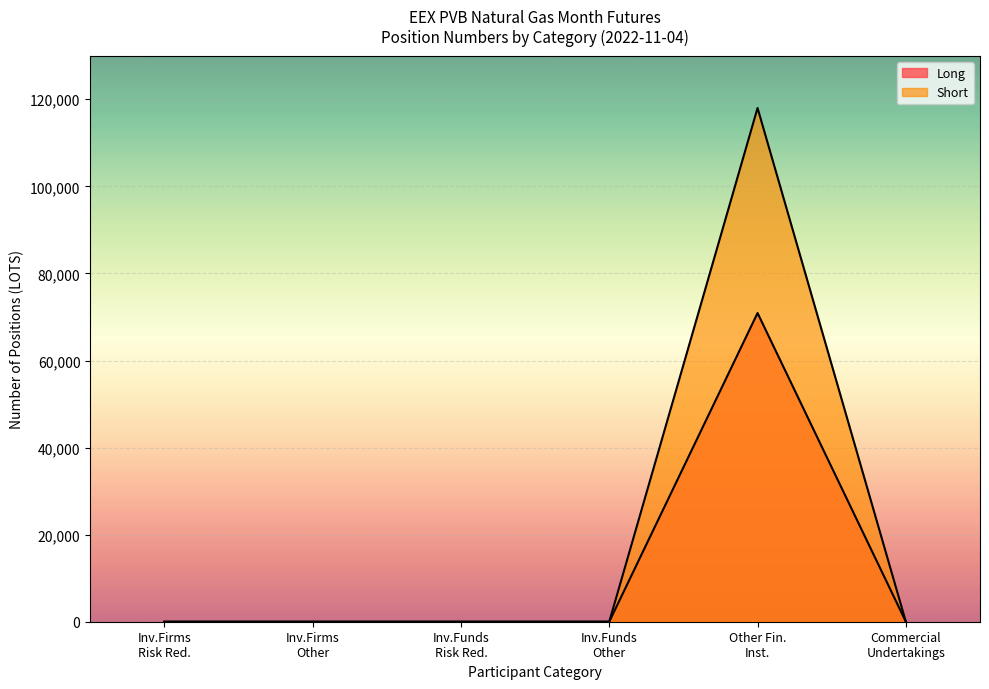

True or false: Short and Long intersect in this chart.

False